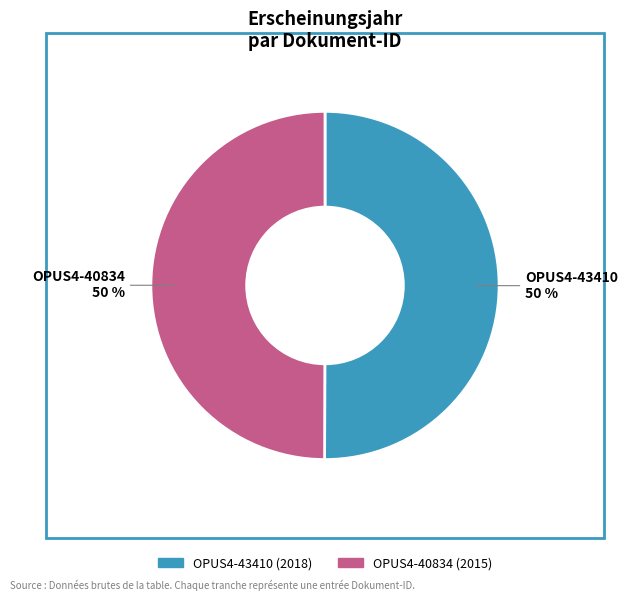

How many segments does this pie chart have?

2